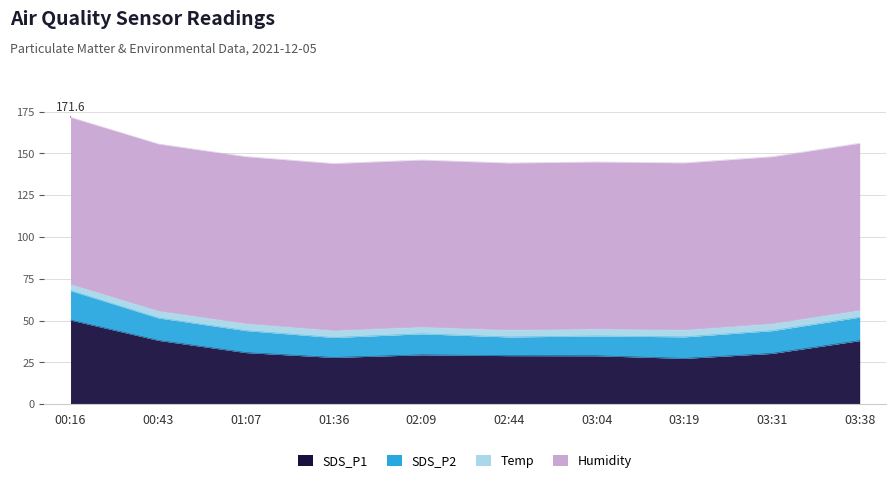

List the series in order of their peak value, highest first.

Humidity, SDS_P1, SDS_P2, Temp